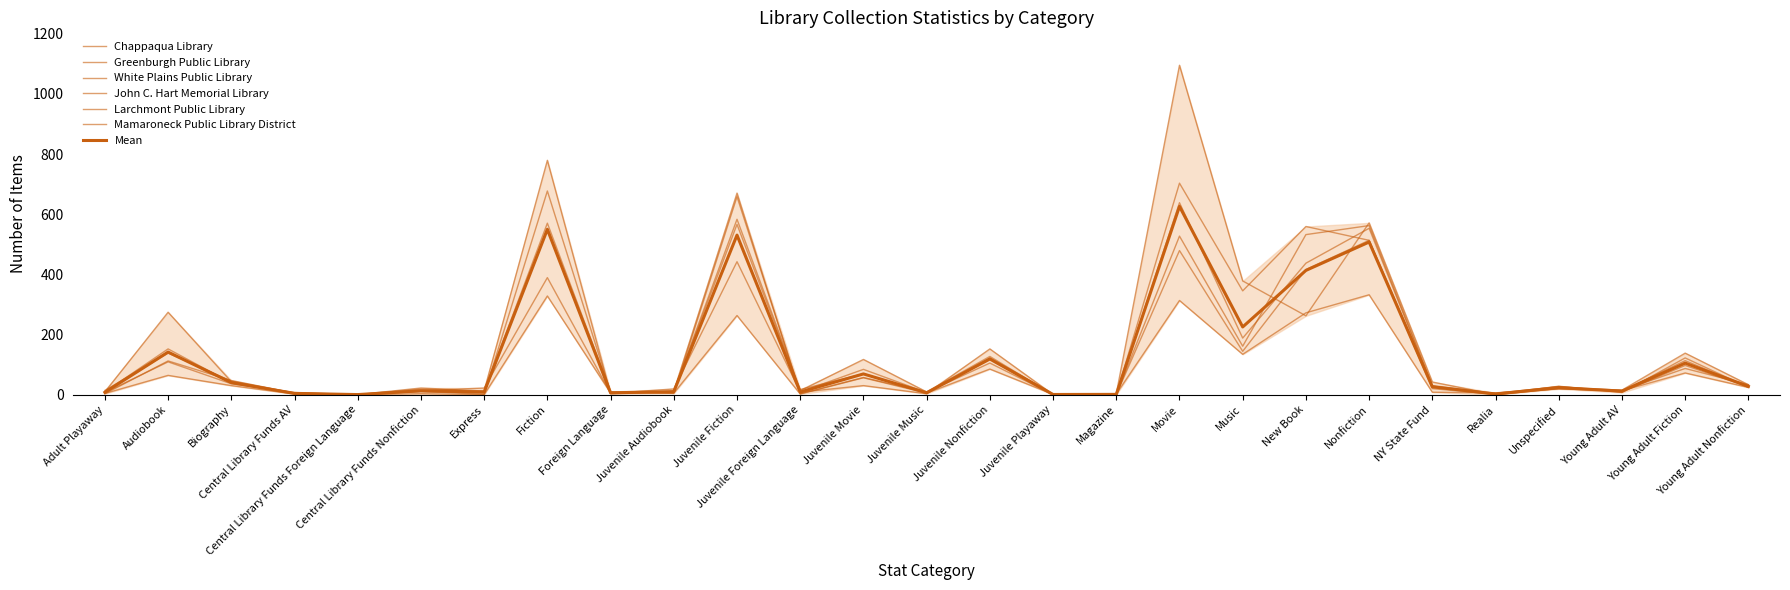

Where does the Larchmont Public Library series first go above 26?

Audiobook